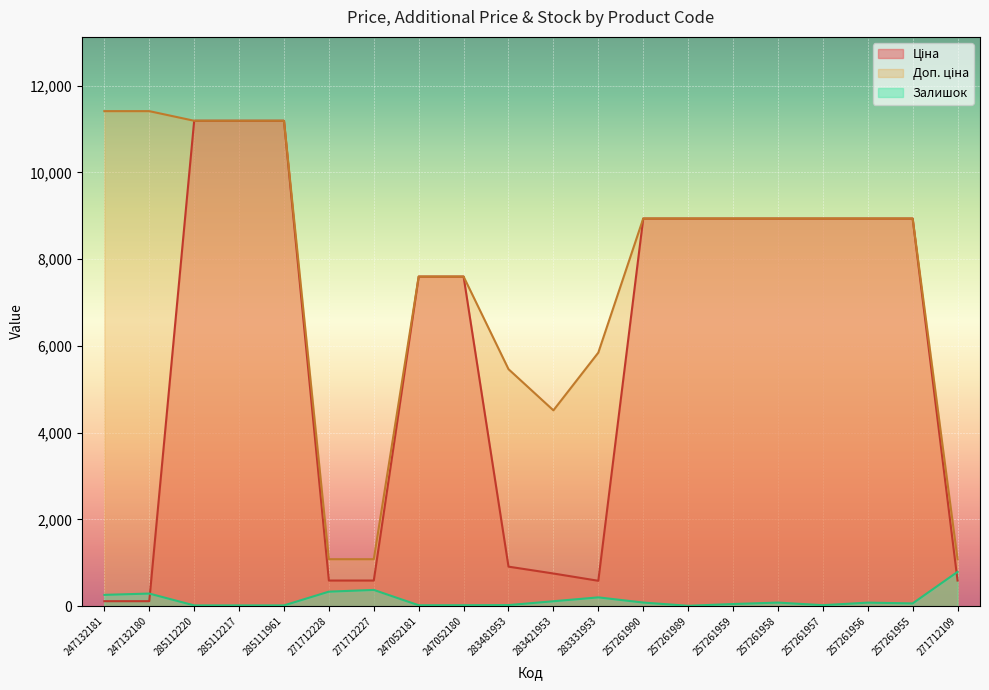

How many lines are shown in the chart?

3